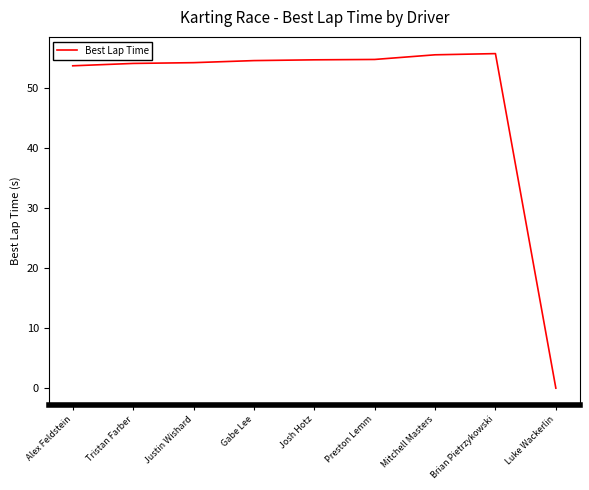

What is the difference between the maximum and minimum values?

55.7